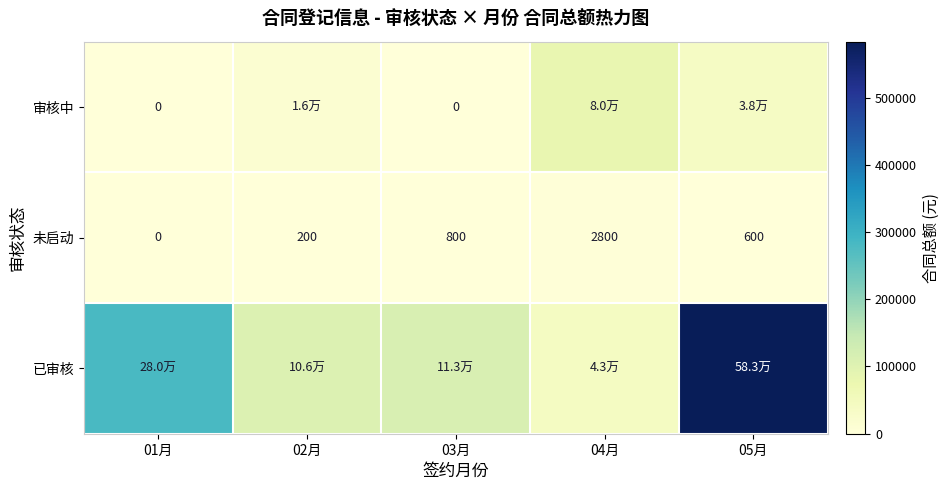

What is the difference between the second highest and minimum values in the 审核中 series?

37699.8